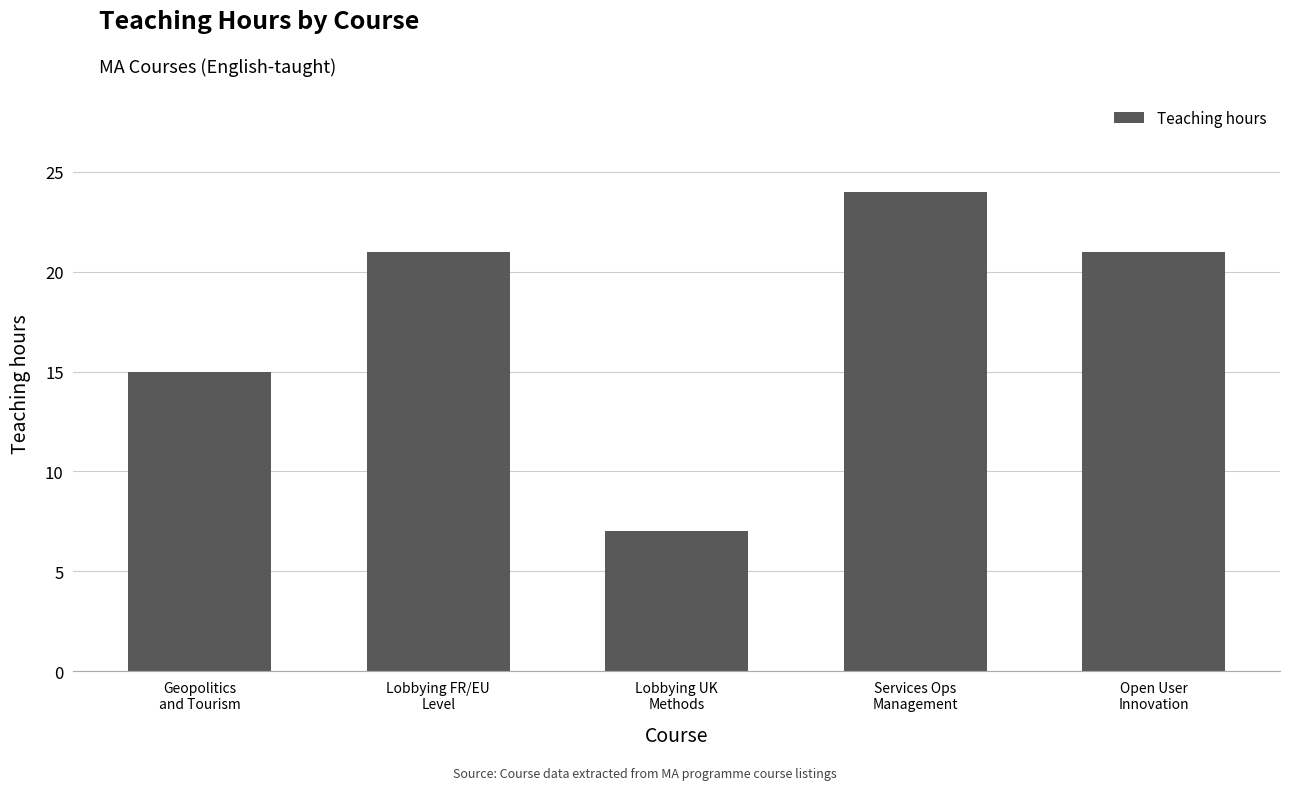

What is the difference between the maximum and minimum values?

17